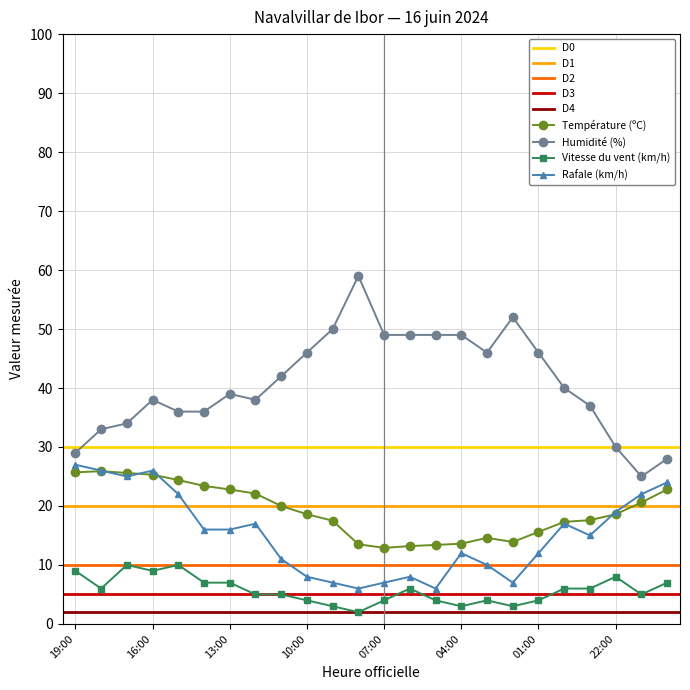

Which series has the largest total across all categories?

Humidité (%)